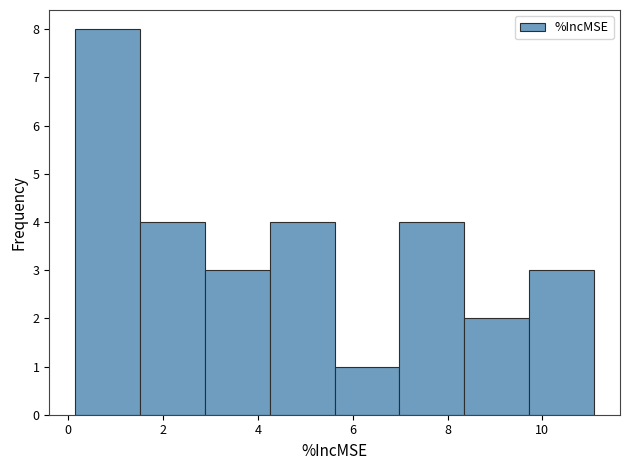

Which range on the x-axis has the tallest bar?

0.2 to 1.6